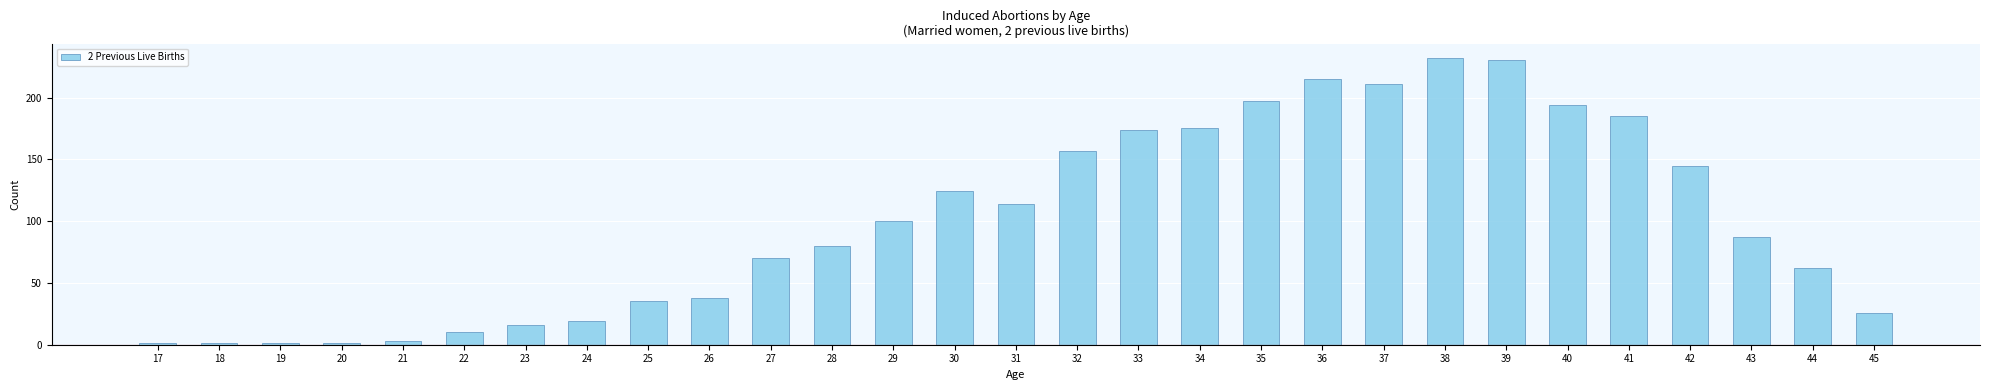

What is the difference between the second highest and second lowest values?

229